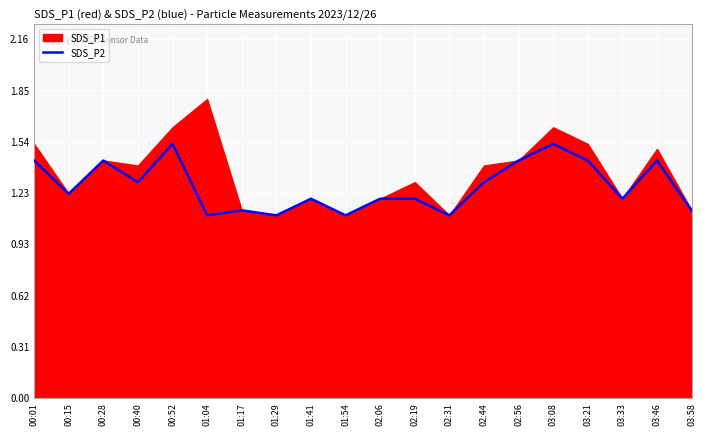

The value of SDS_P2 at 02:44 is 1.3. True or false?

True